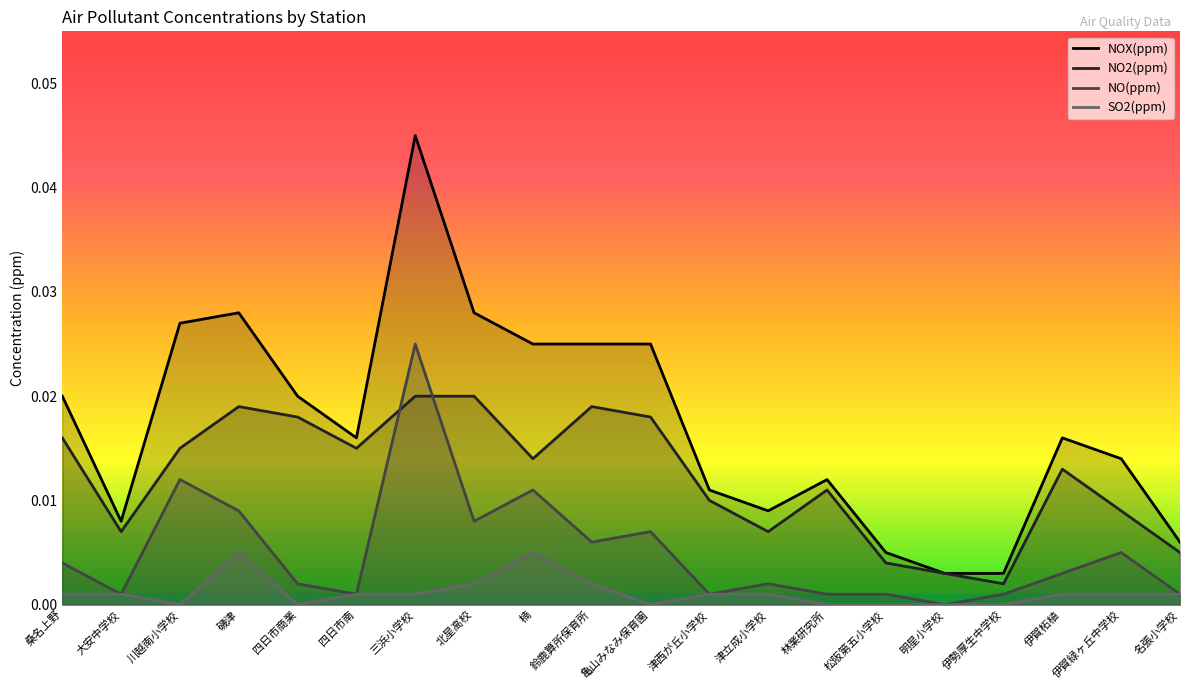

How many lines are shown in the chart?

4